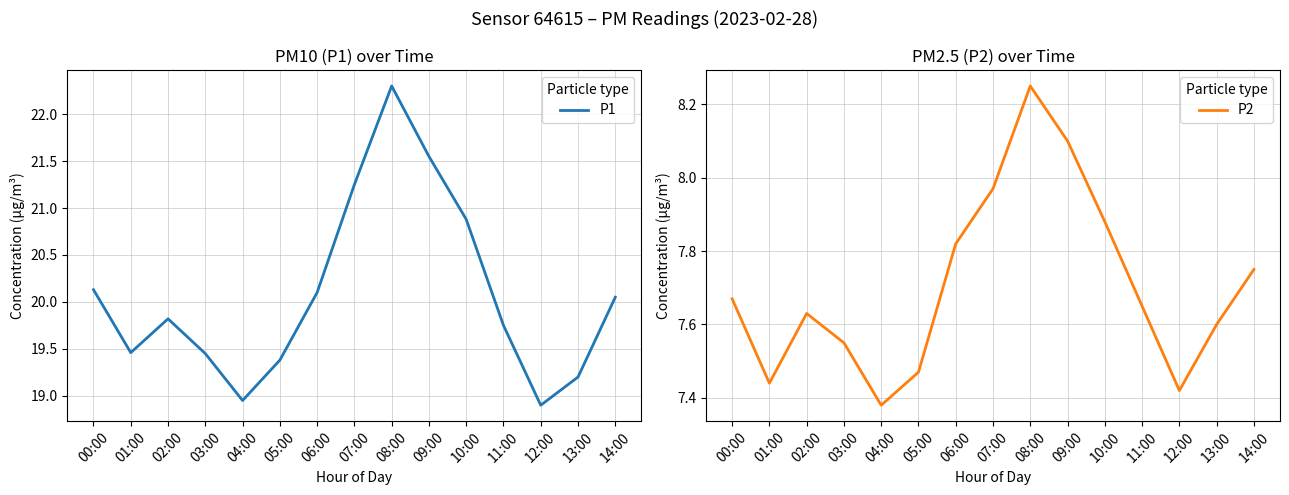

Which series has the largest total across all categories?

P1